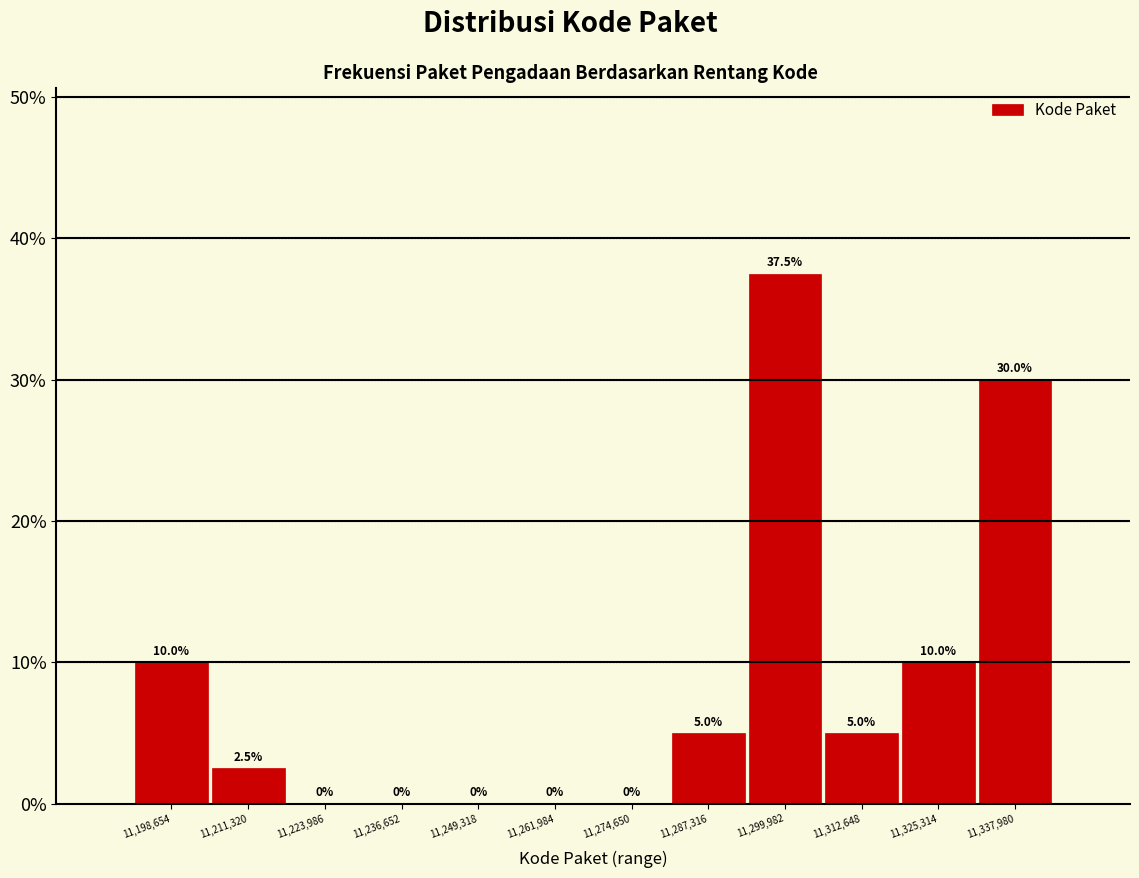

Reading left to right, list every bar in this chart as the range it spans on the x-axis followed by its height. The bar edges are not printed on the chart, so give them approximately, as read against the axis.

11192000 to 11204000: 10.0
11204000 to 11218000: 2.5
11218000 to 11230000: 0.0
11230000 to 11242000: 0.0
11242000 to 11256000: 0.0
11256000 to 11268000: 0.0
11268000 to 11280000: 0.0
11280000 to 11294000: 5.0
11294000 to 11306000: 37.5
11306000 to 11318000: 5.0
11318000 to 11332000: 10.0
11332000 to 11344000: 30.0